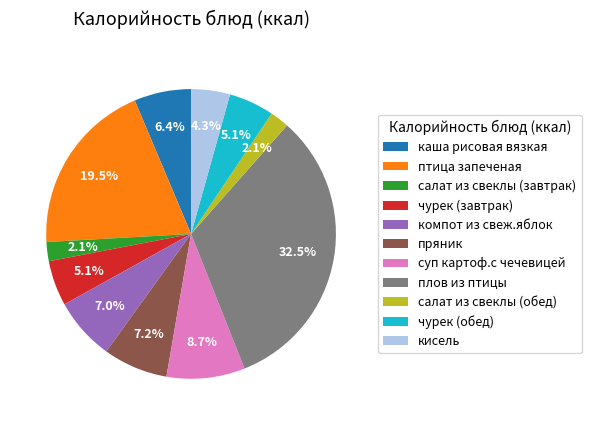

How many segments does this pie chart have?

11